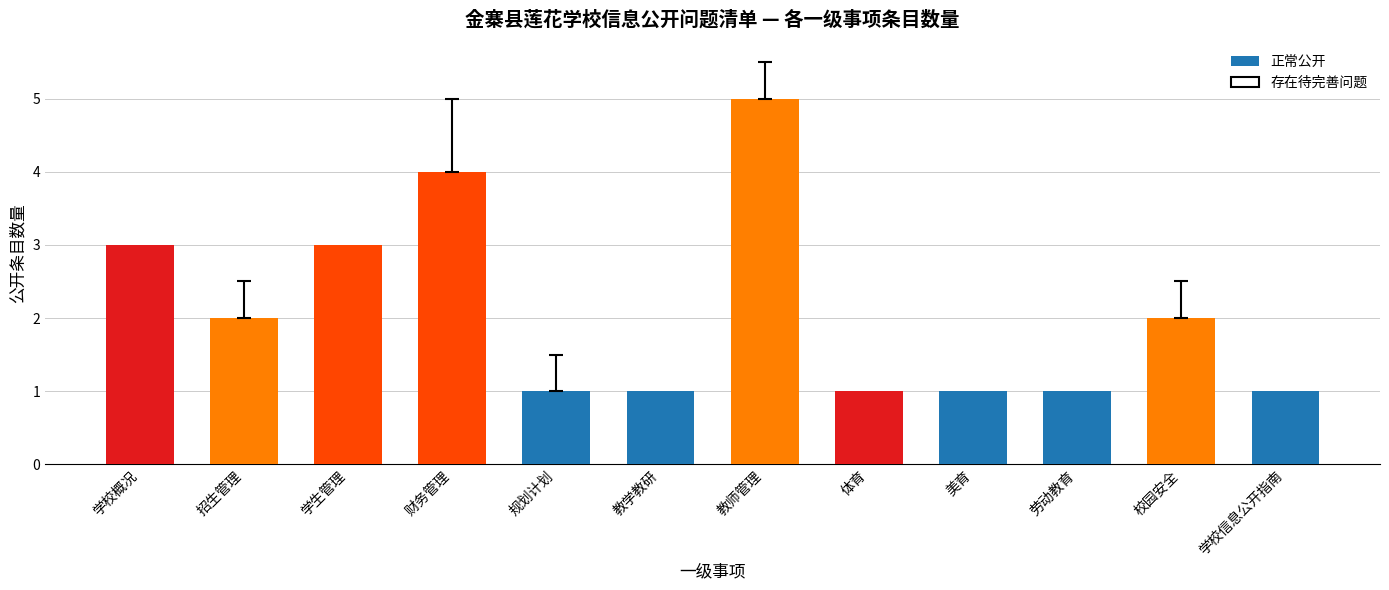

What is the label of the 4th bar from the left?

财务管理